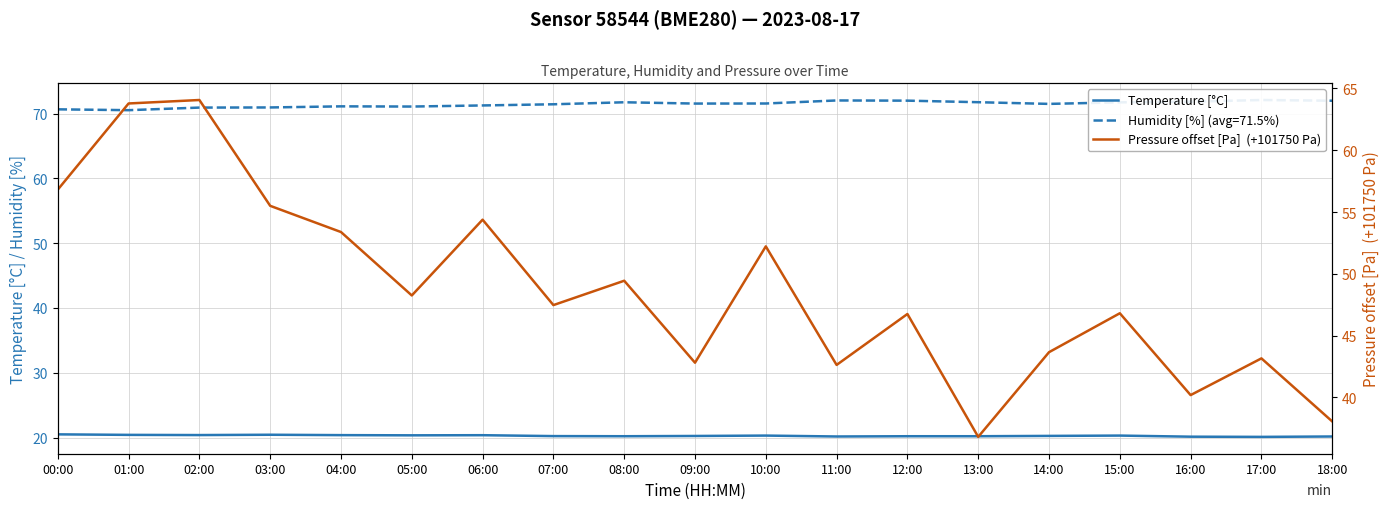

The Pressure offset [Pa]  (+101750 Pa) series shows 42.8 at 09:00. True or false?

True